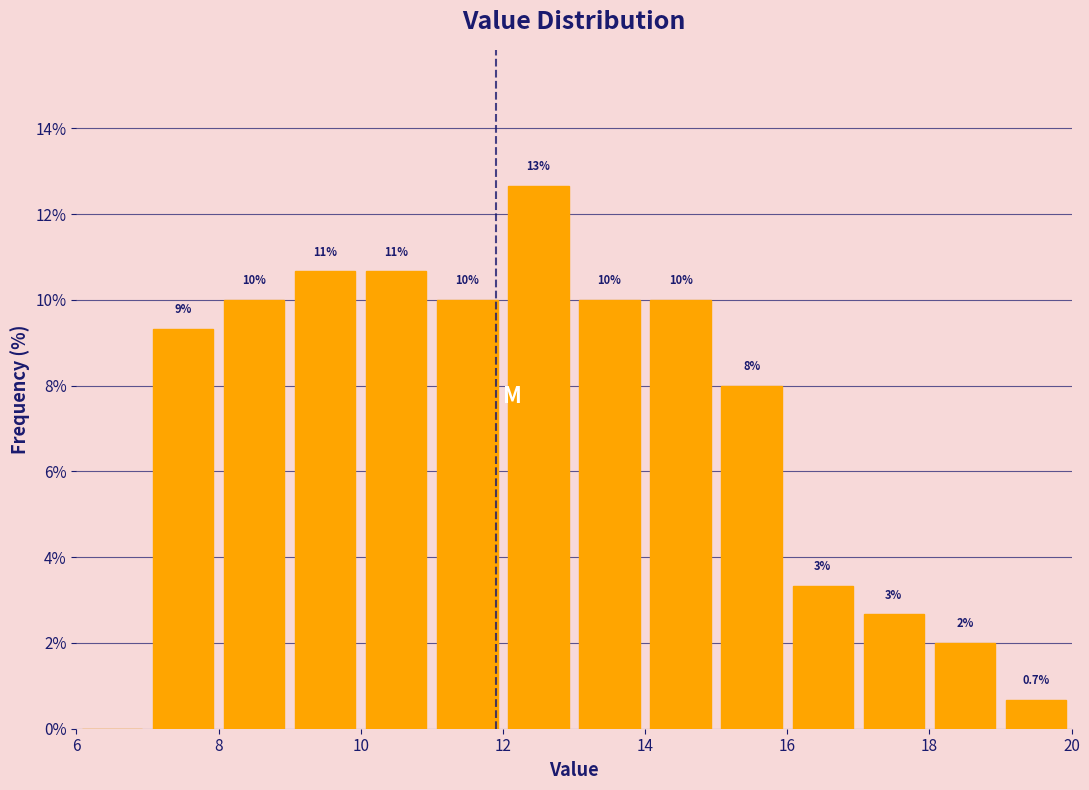

Over which range of the x-axis is the bar tallest?

12 to 13